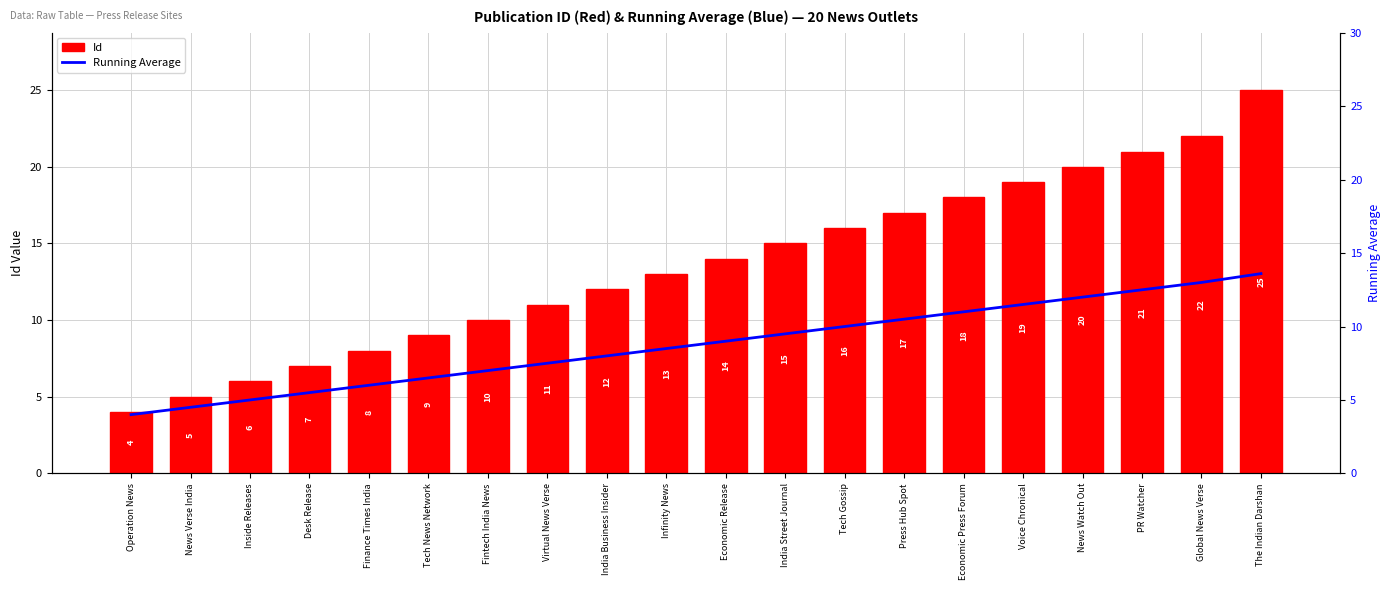

What is the spread (max minus min) of values at News Watch Out?

8.0